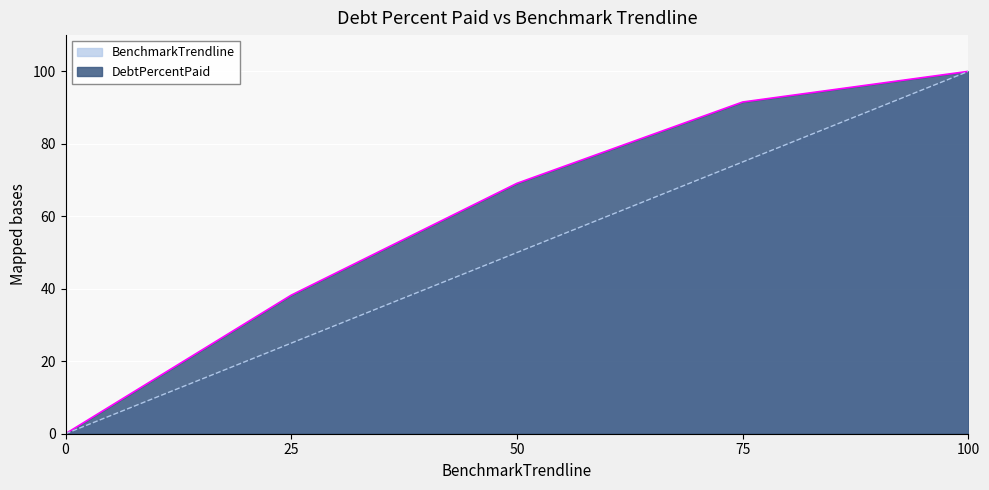

How many categories are shown in the chart?

5